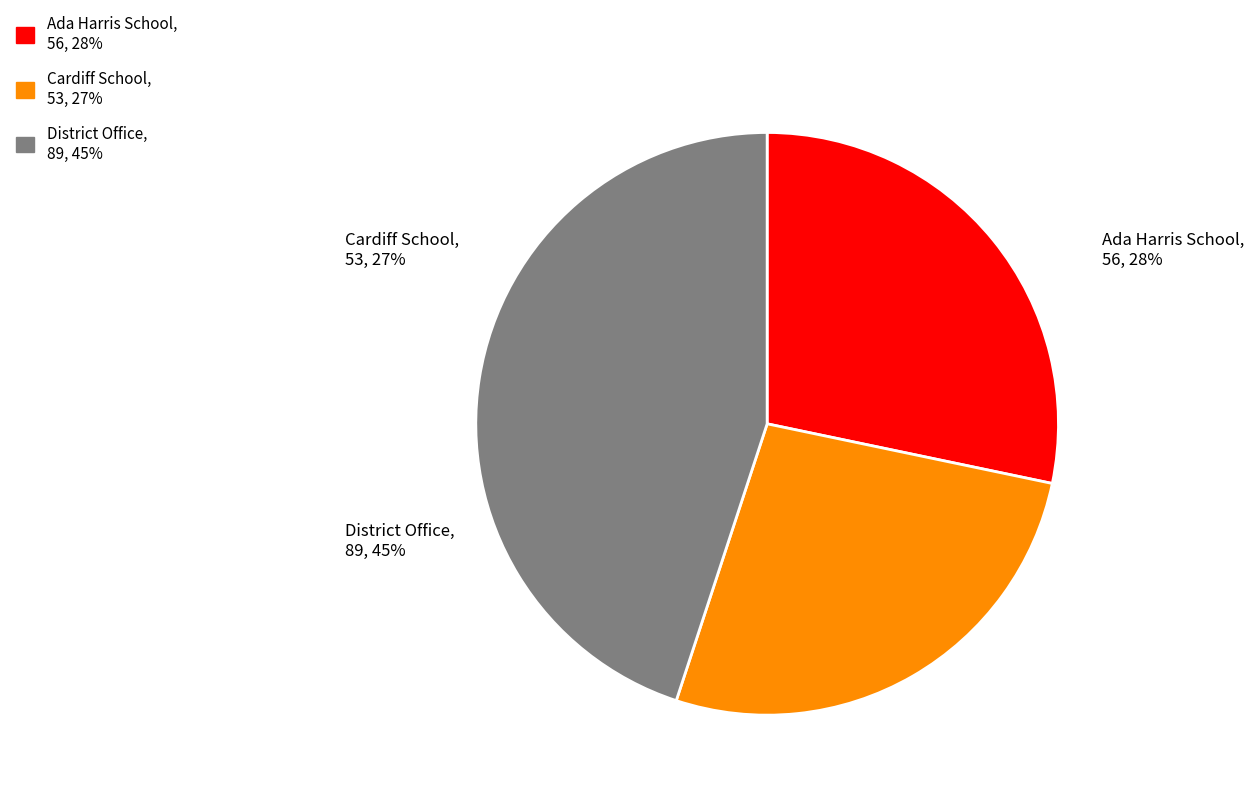

What is the total percentage of Cardiff School and District Office?

71.7%